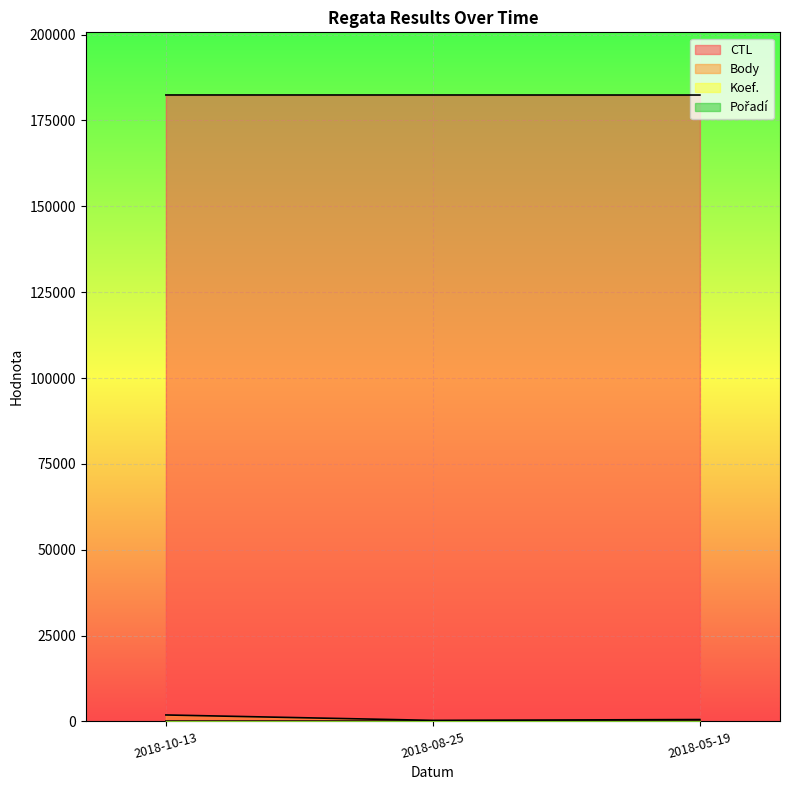

Reading right to left, extract all data points from this chart.

CTL: 182403	182413	182417
Body: 541	303	1876
Koef.: 3	3	4
Pořadí: 5	5	3